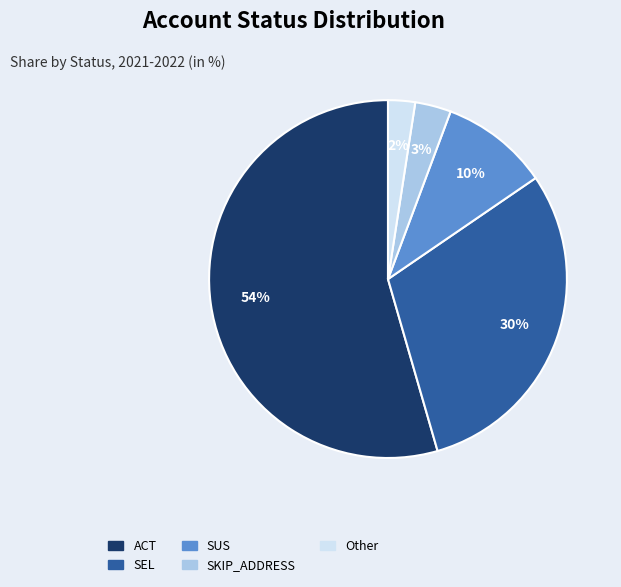

To the nearest percent, what percentage of the pie is SUS?

10%